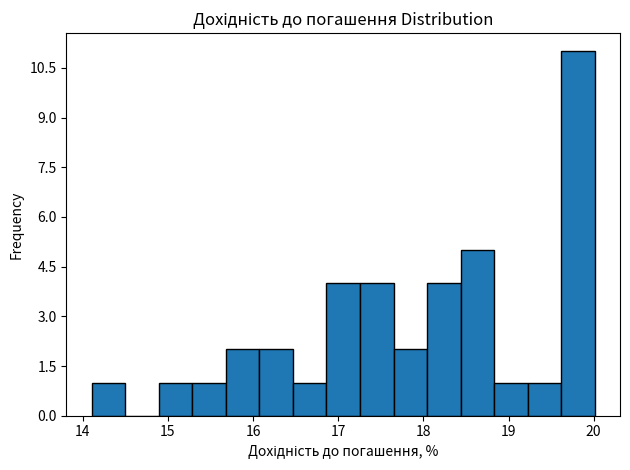

Around what value on the x-axis is the tallest bar? Give the approximate position of its centre, as read against the axis.

19.8